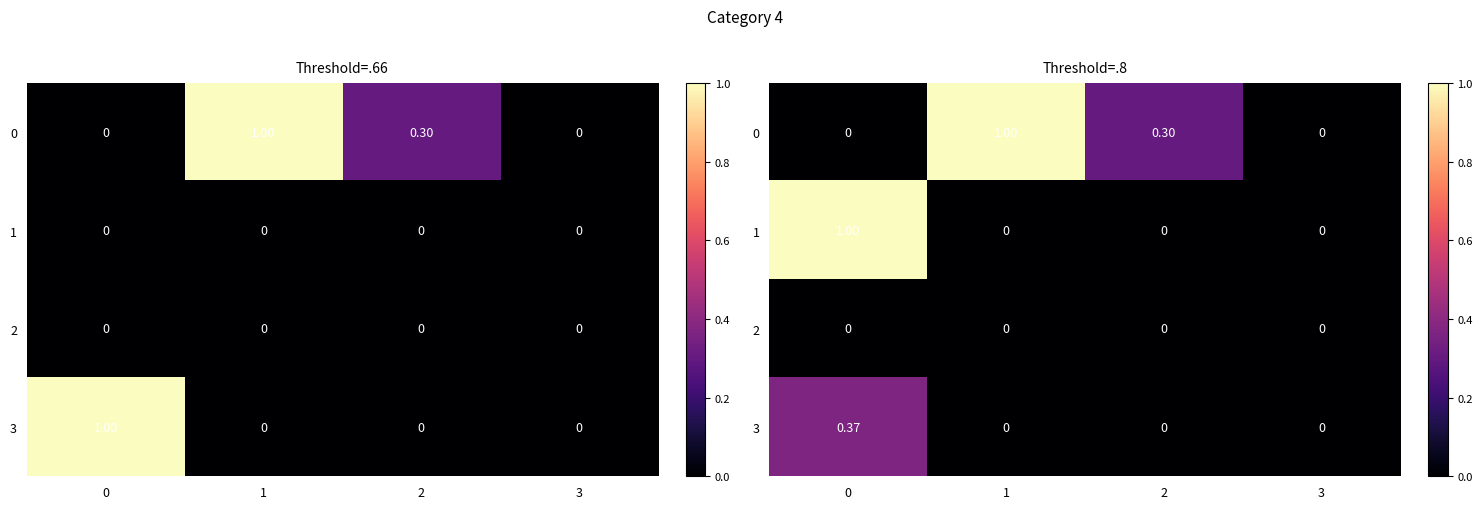

Which has a higher value, 0 or 1?

1